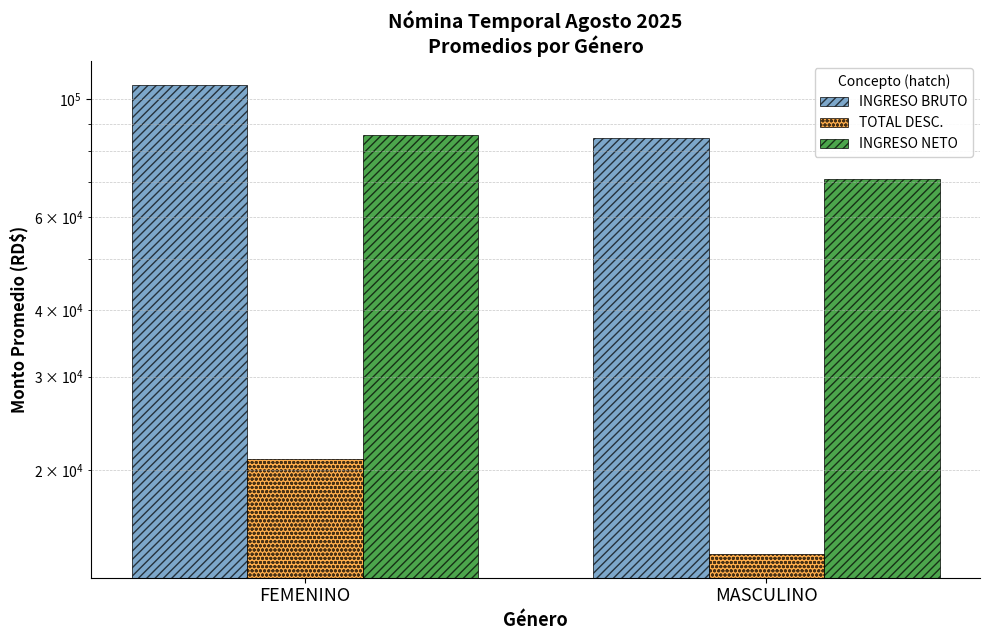

List the series in order of their overall mean, lowest first.

TOTAL DESC., INGRESO NETO, INGRESO BRUTO